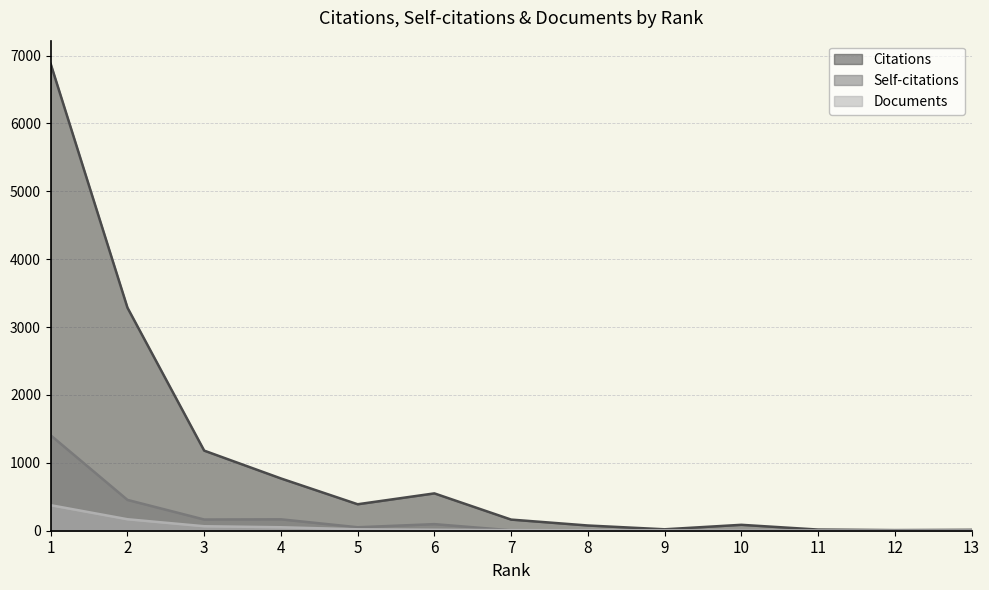

The Citations series shows 11 at 11. True or false?

False